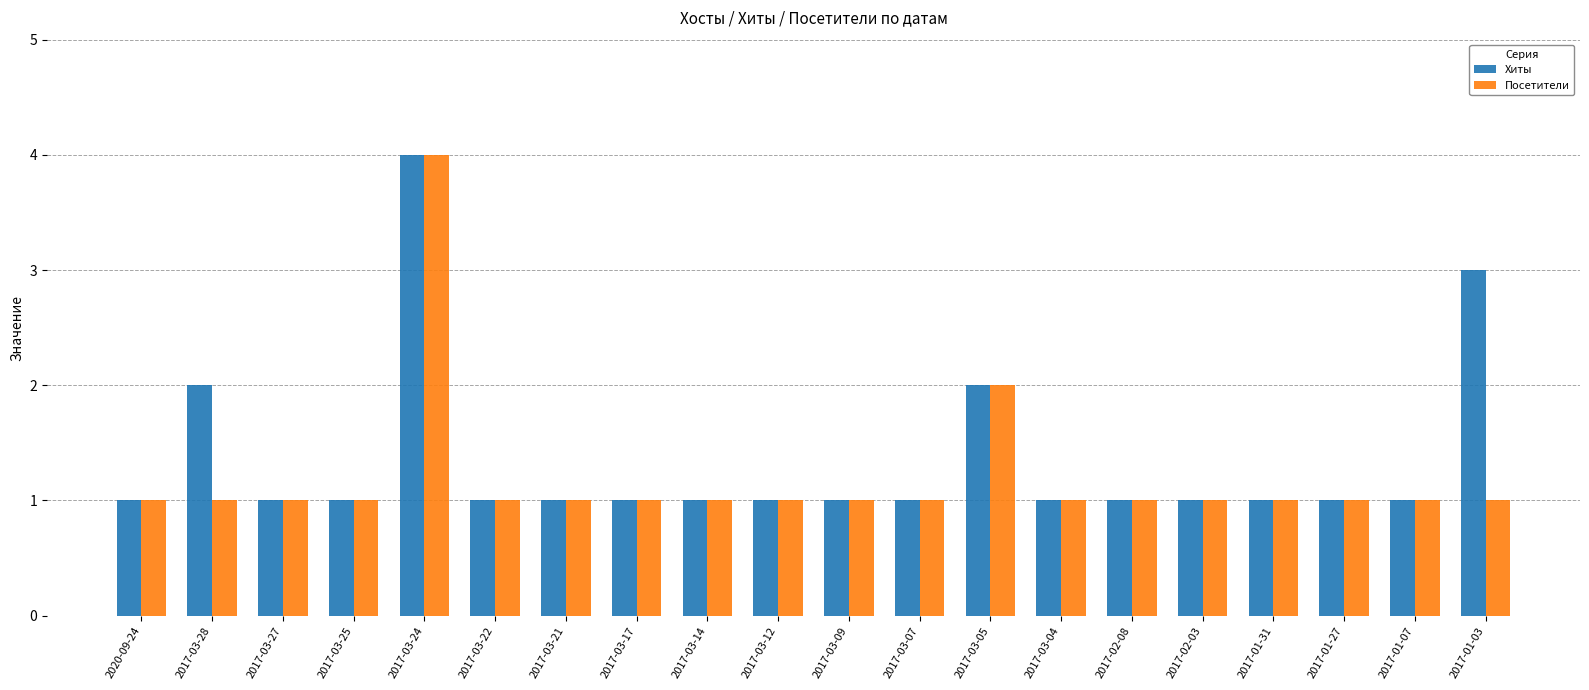

The Посетители series shows 1 at 2017-01-07. True or false?

True